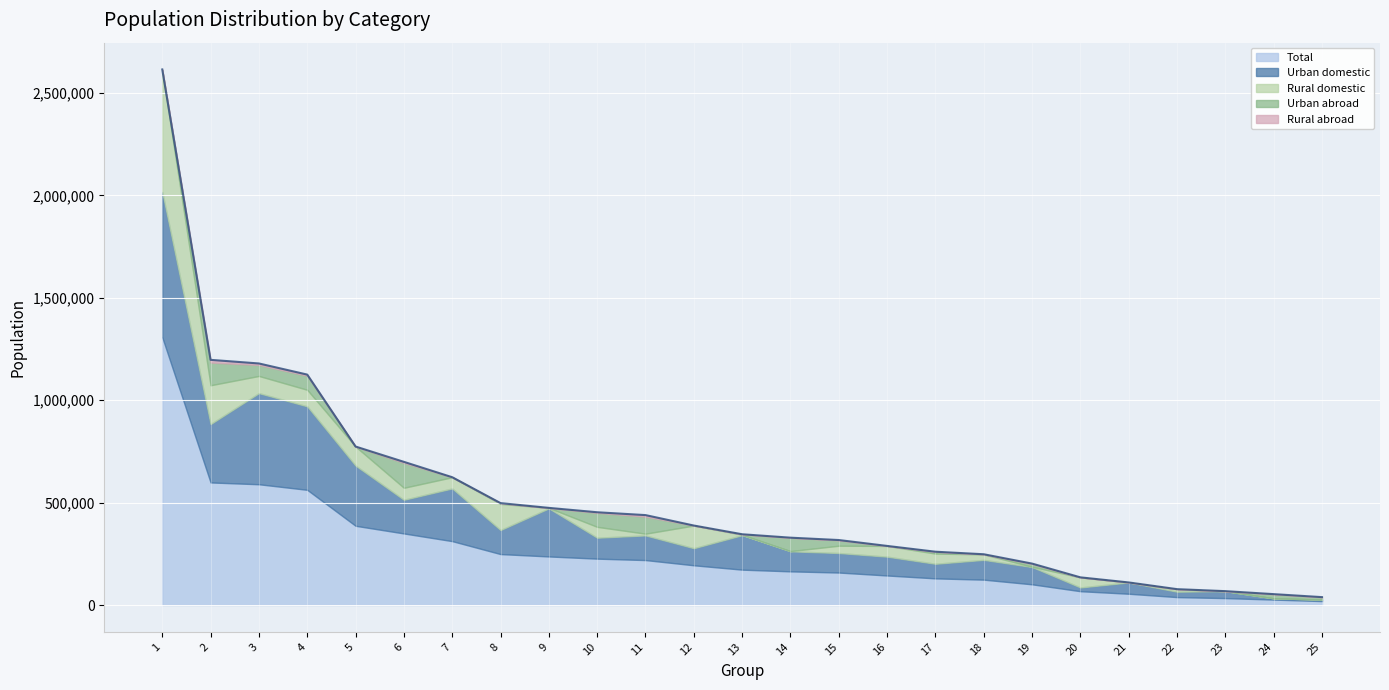

Rank the series by their maximum value, from highest to lowest.

Total, Urban domestic, Rural domestic, Urban abroad, Rural abroad